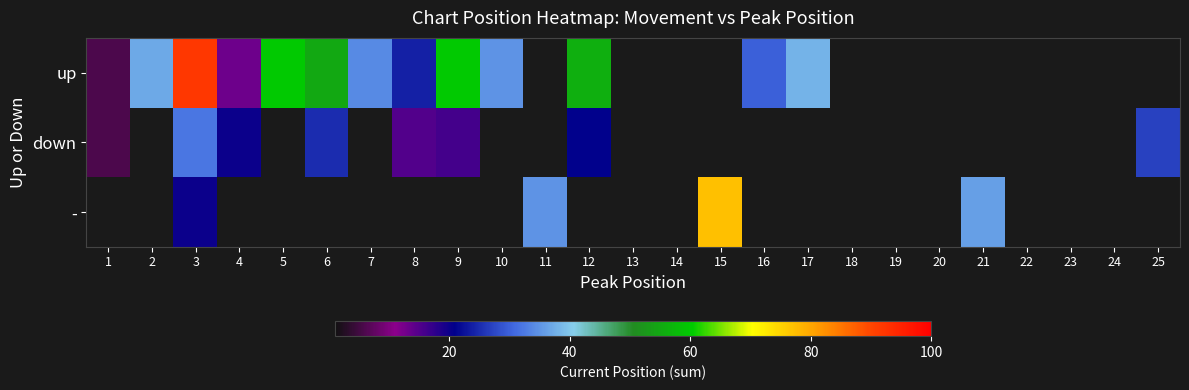

List the series in order of their peak value, lowest first.

down, -, up